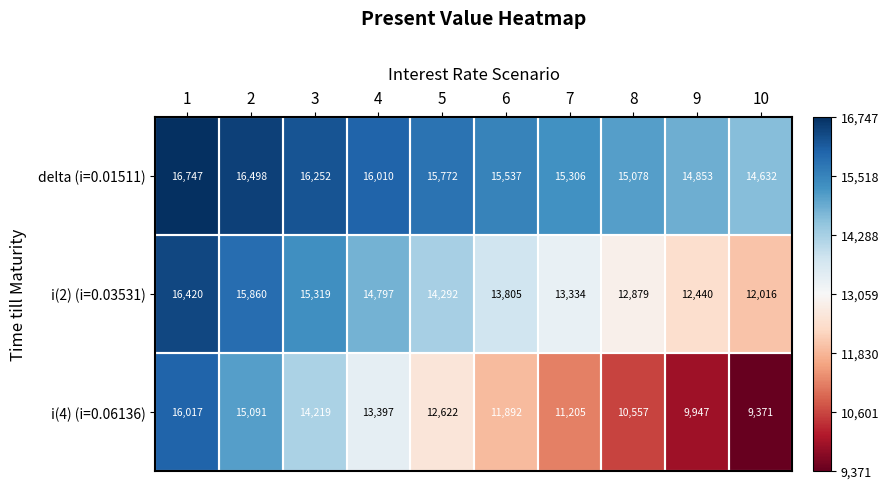

List the series in order of their overall mean, lowest first.

i(4) (i=0.06136), i(2) (i=0.03531), delta (i=0.01511)